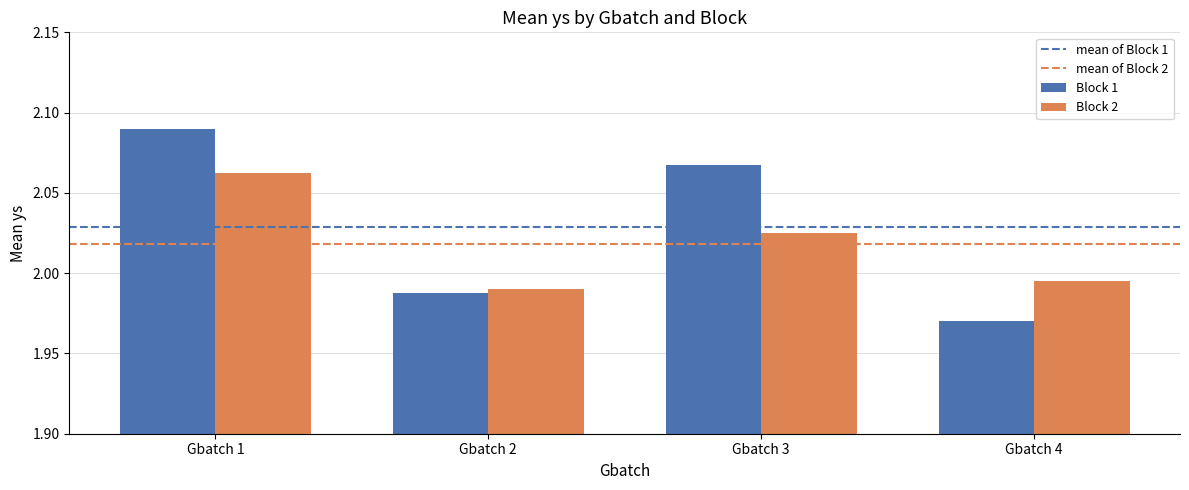

How many data points in Block 2 are above 2?

2